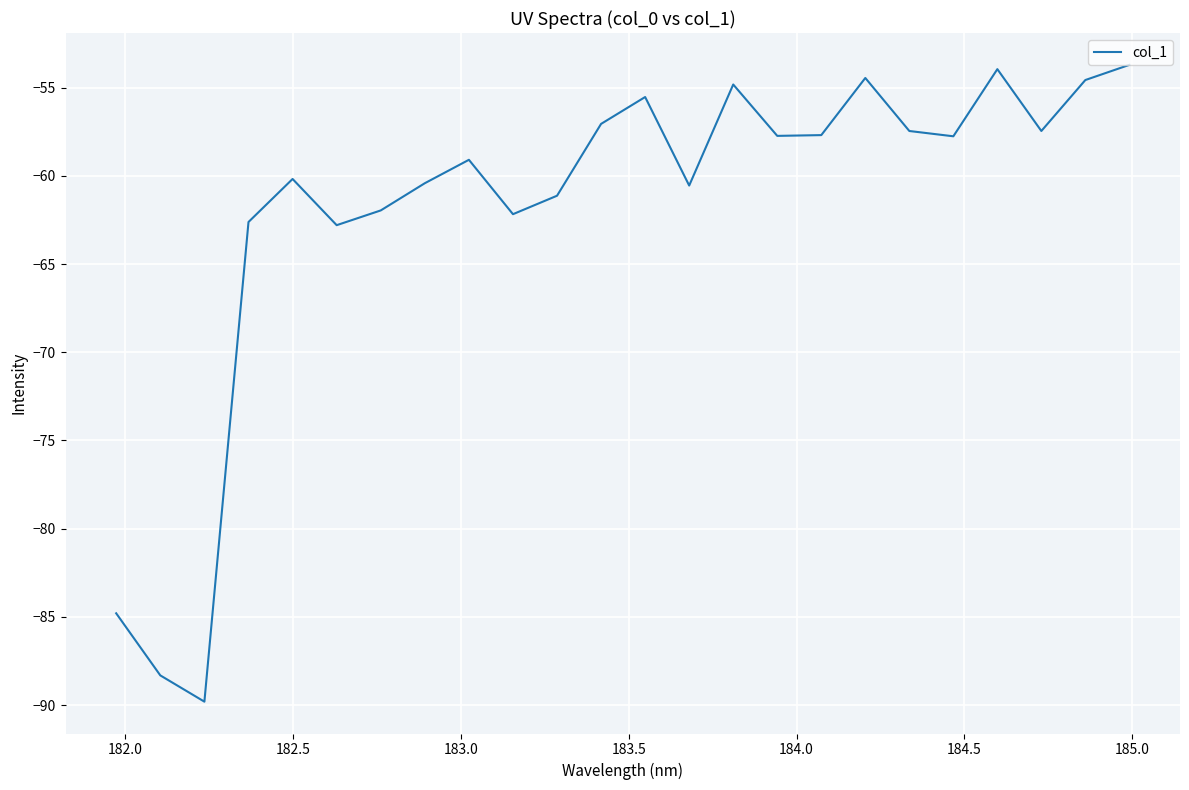

How many lines are shown in the chart?

1